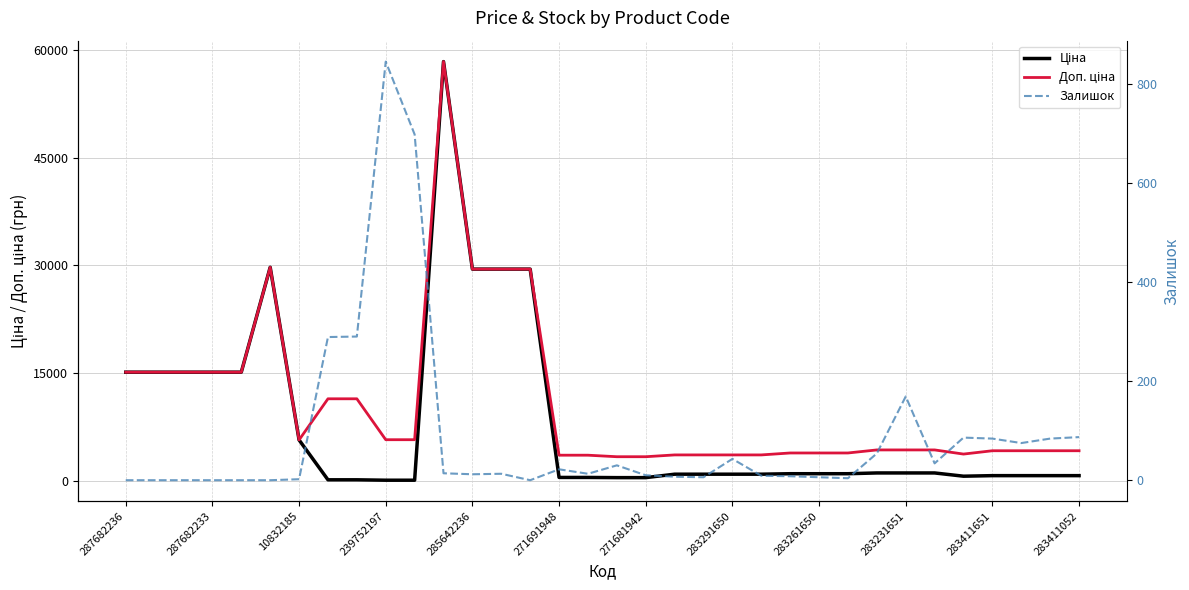

Between 17 and 10832185, which is larger?

10832185